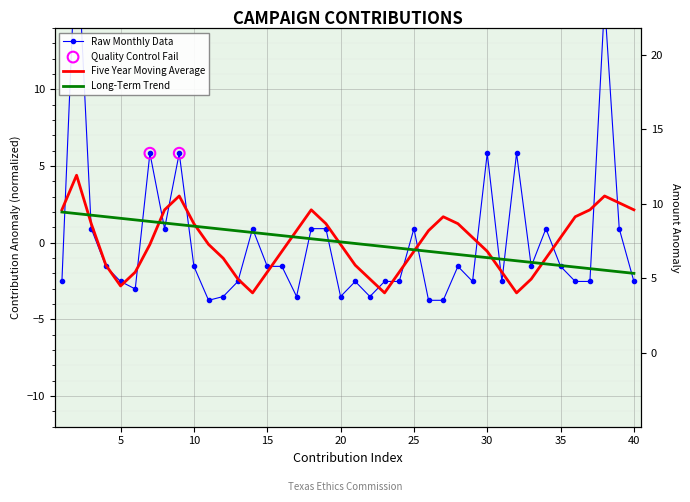

Which series reaches the maximum Y coordinate?

Raw Monthly Data